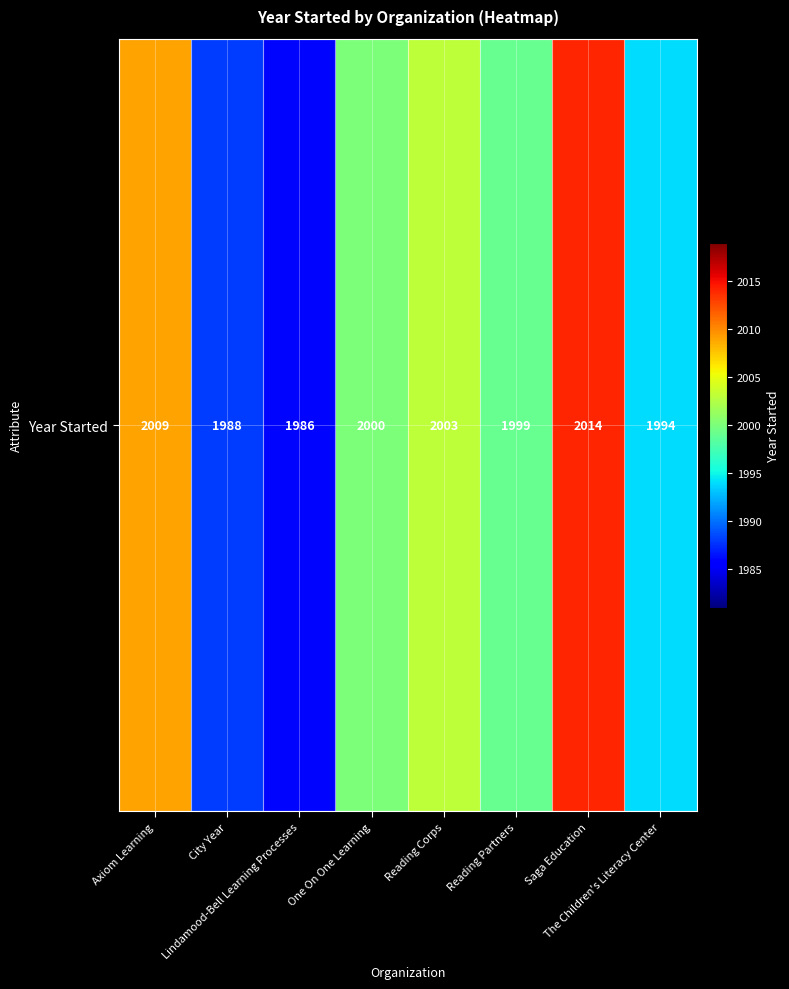

What is the average value?

1999